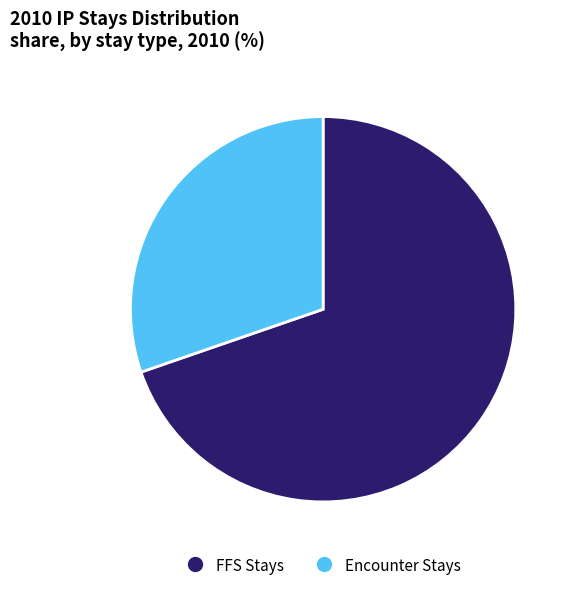

Is there a majority slice in this chart?

Yes